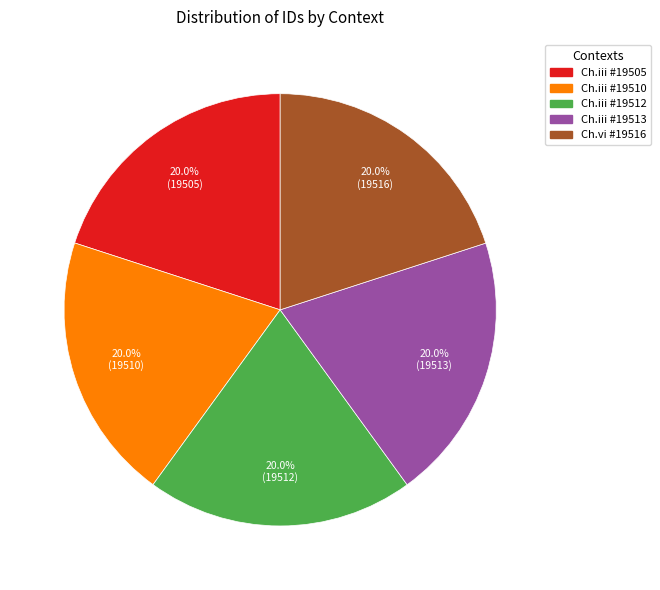

Count the number of slices in the pie.

5